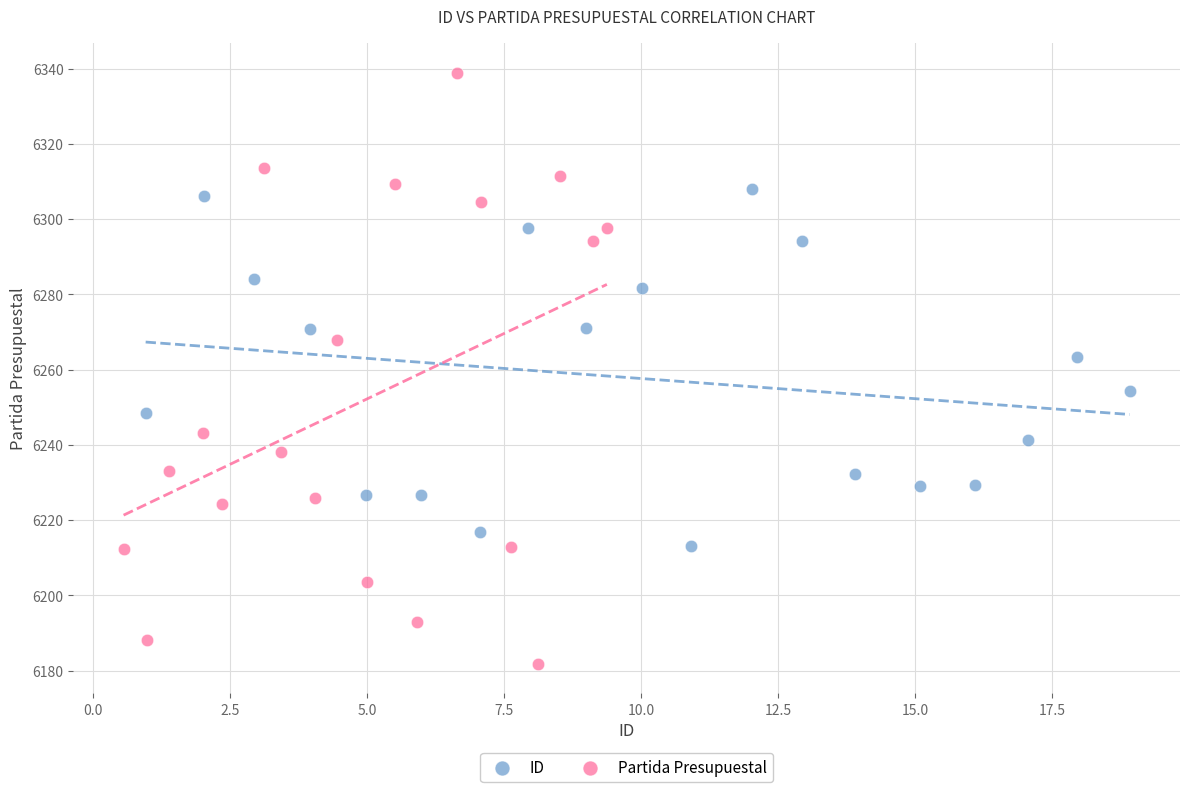

Which series reaches the minimum Y coordinate?

Partida Presupuestal